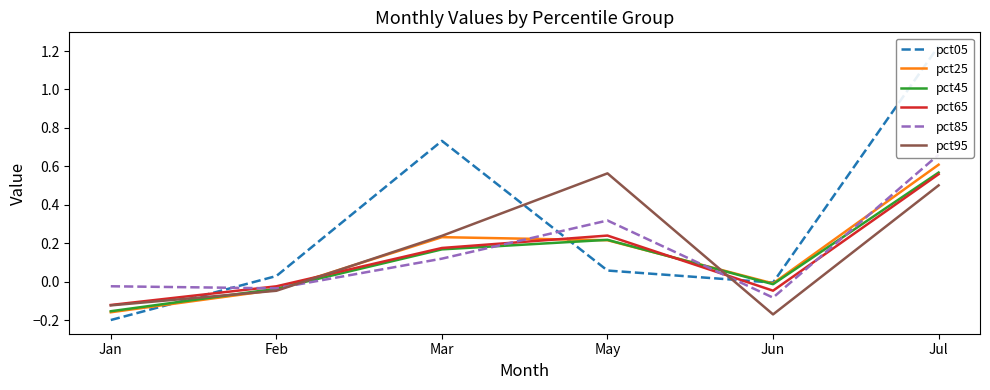

What position from the right is Jun?

2